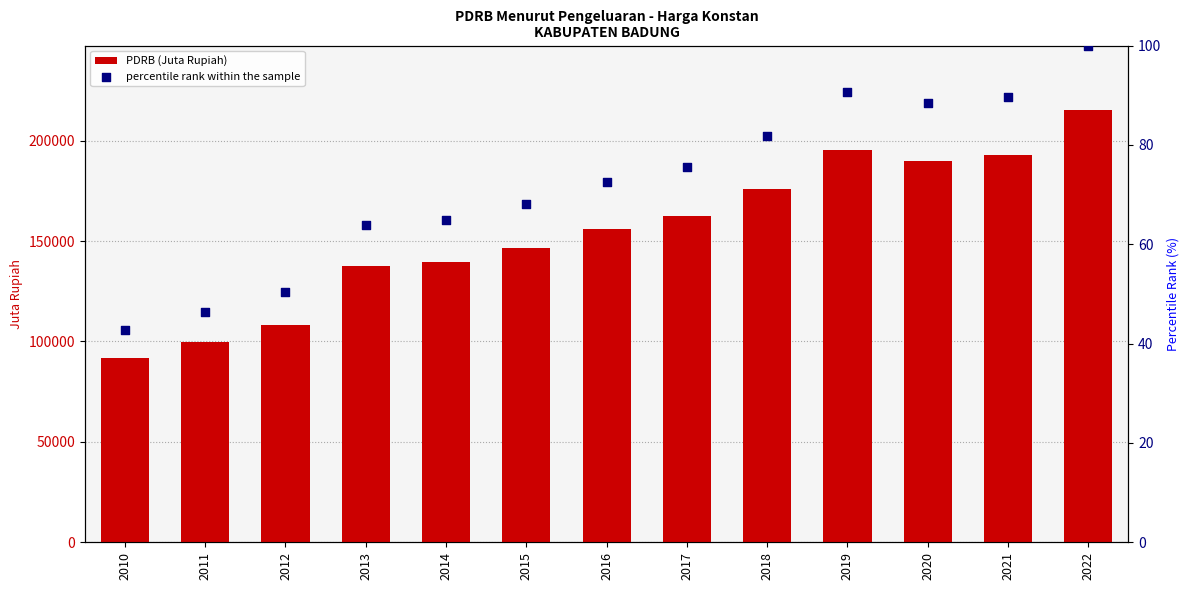

Is the value of PDRB (Juta Rupiah) at 2022 greater than the value of percentile rank within the sample at 2022?

Yes